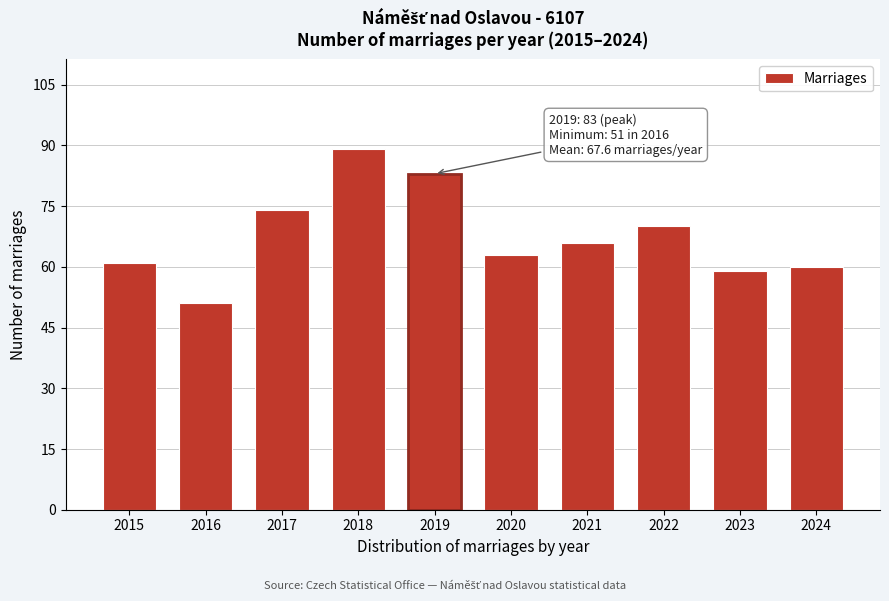

Reading right to left, transcribe all the data shown in this chart.

60	59	70	66	63	83	89	74	51	61